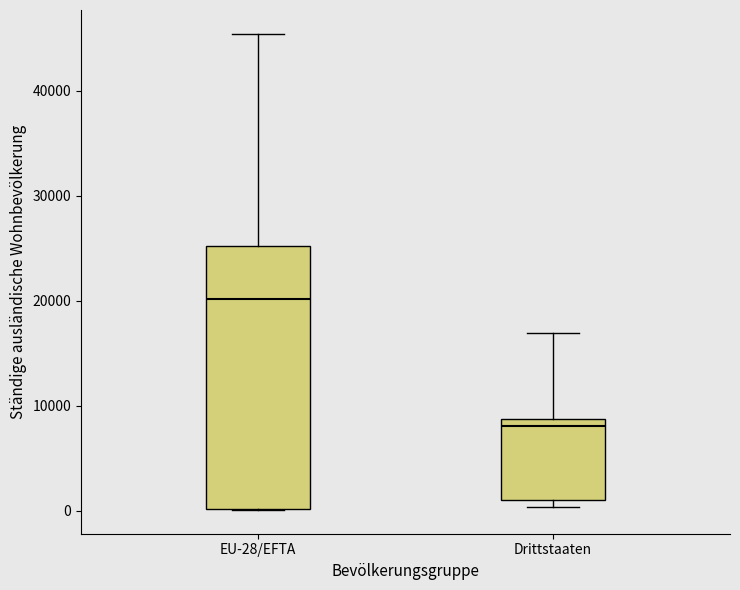

Where is the upper edge of the box for Drittstaaten on the y-axis? The values are not printed on the chart, so give them approximately, as read against the axis.

9000